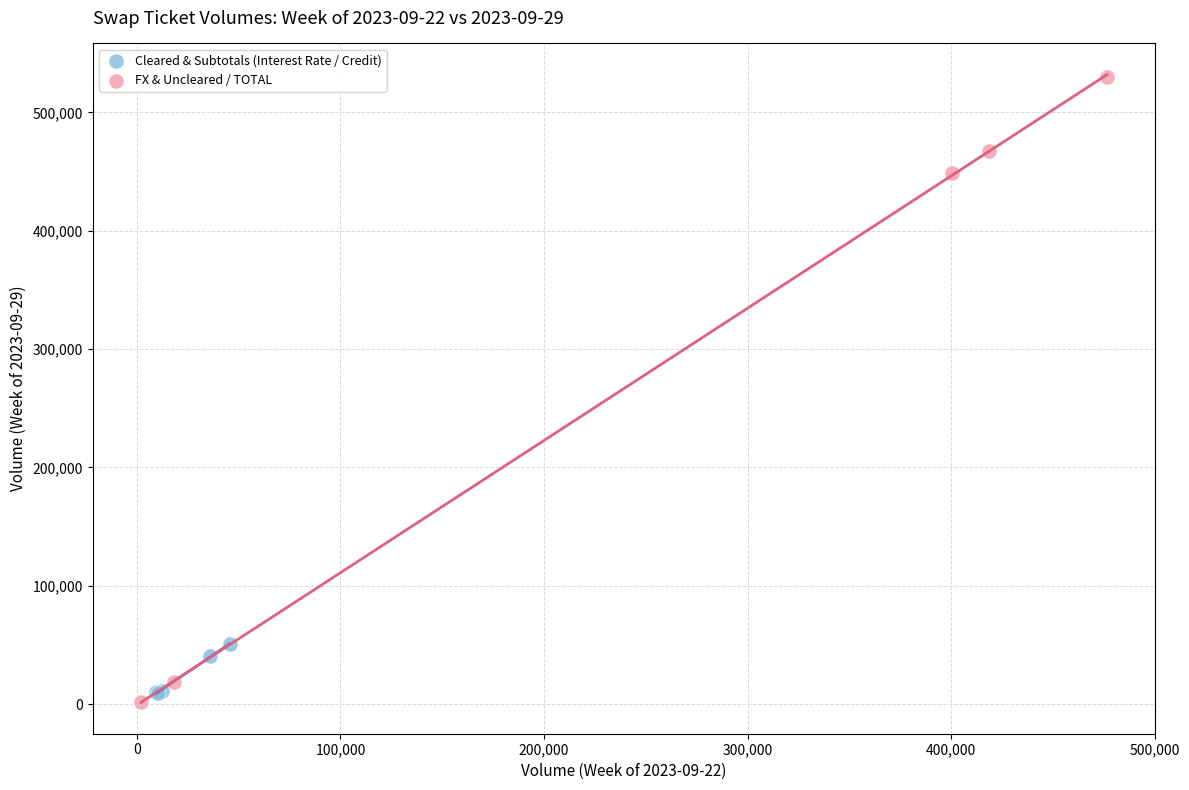

Which series contains the highest Y value?

FX & Uncleared / TOTAL